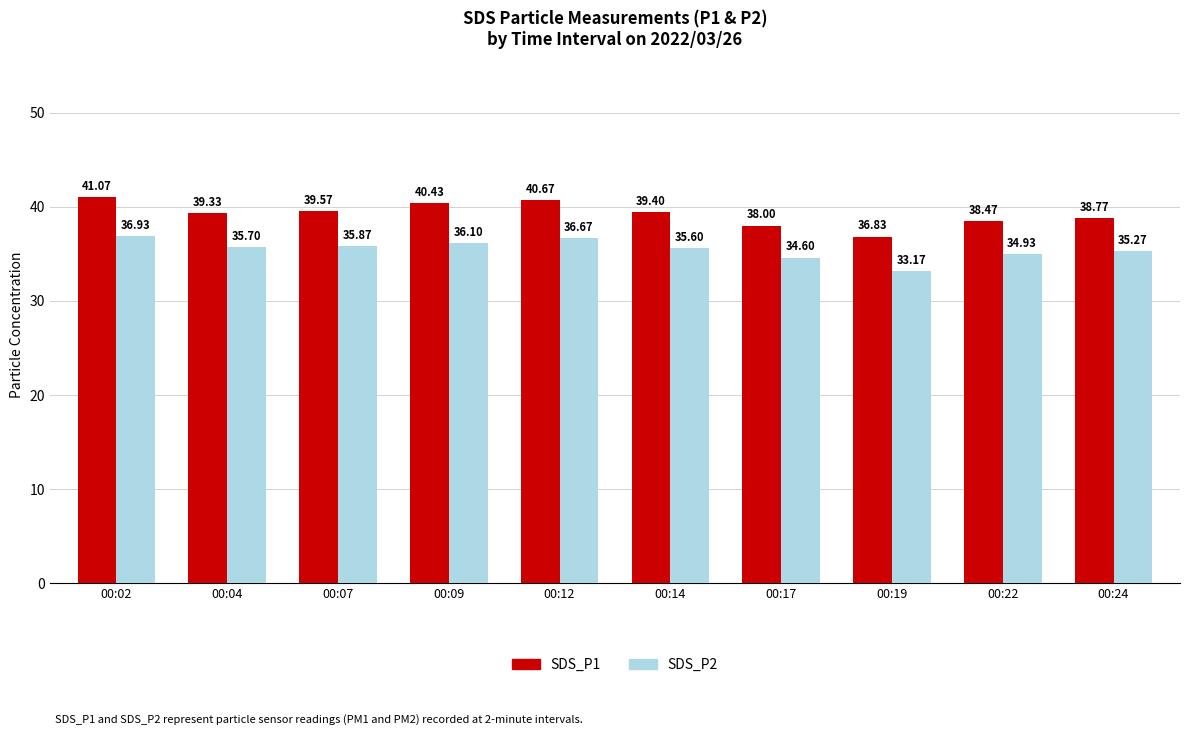

At which category is the sum across all series the highest?

00:02